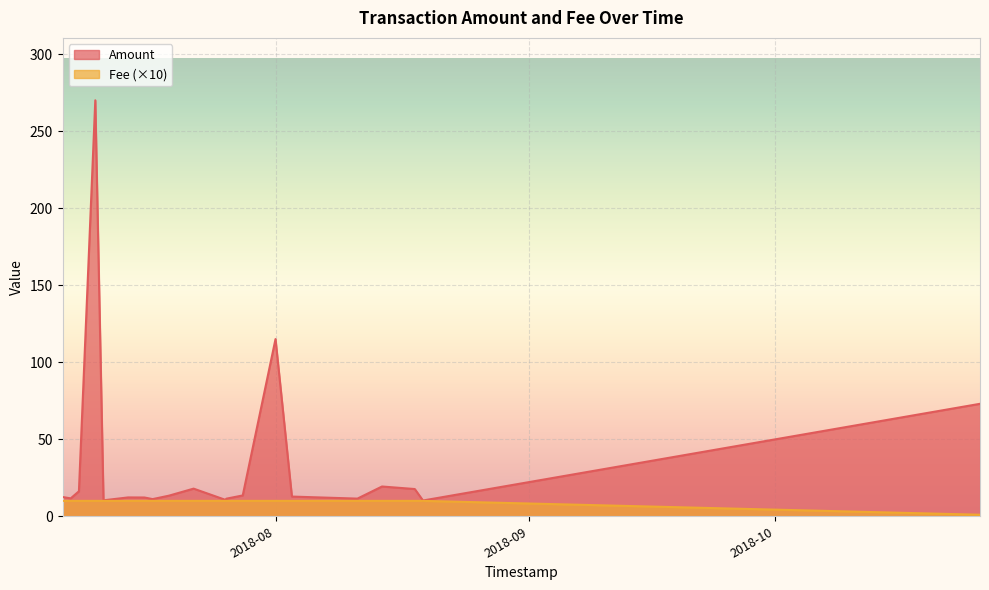

What is the value of the Amount point at the 18th from the left?

16.2